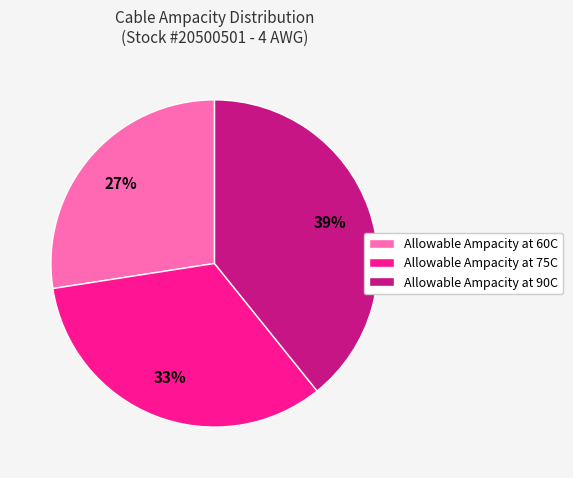

How many segments does this pie chart have?

3